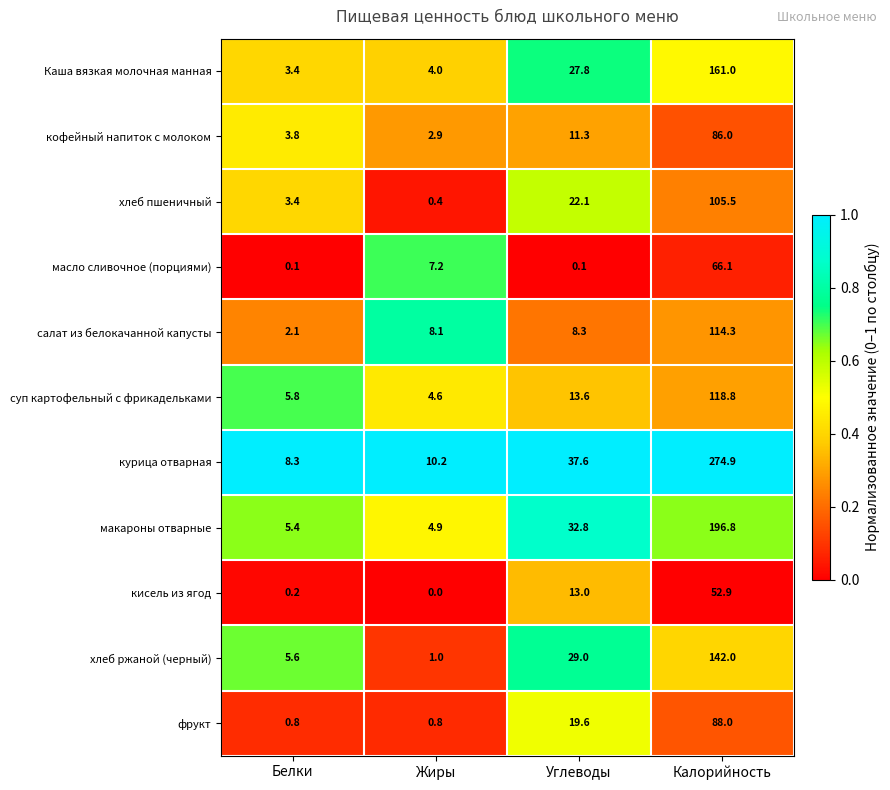

At which label does макароны отварные first exceed 32?

Углеводы